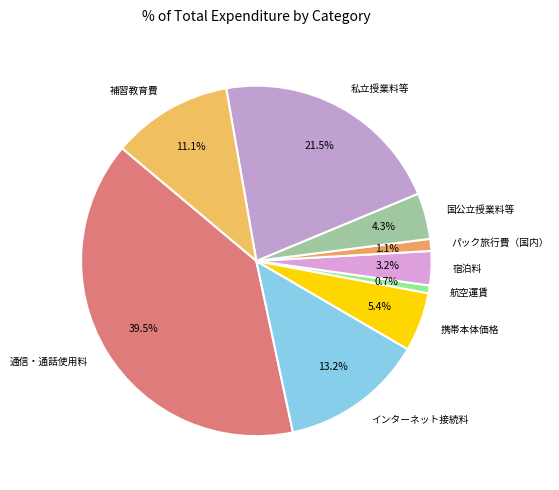

Count the number of slices in the pie.

9